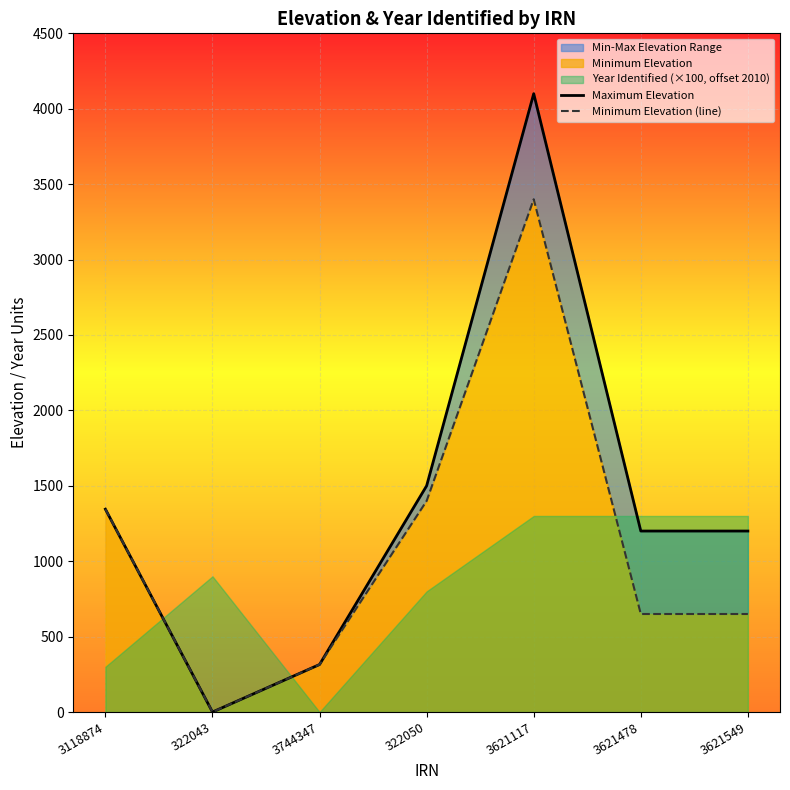

Rank the categories by Minimum Elevation (line) value from highest to lowest.

3621117, 322050, 3118874, 3621478, 3621549, 3744347, 322043